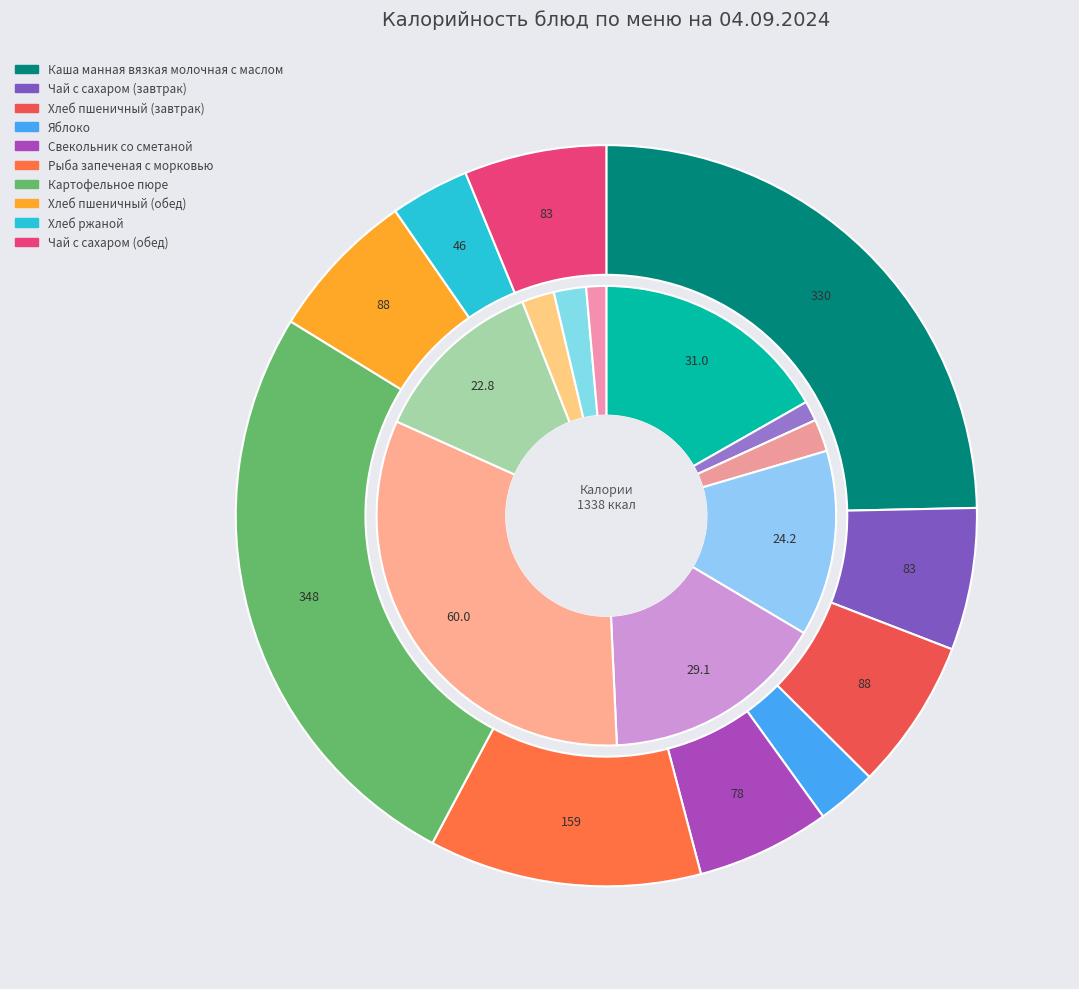

Does Хлеб ржаной represent more than half of the total?

No